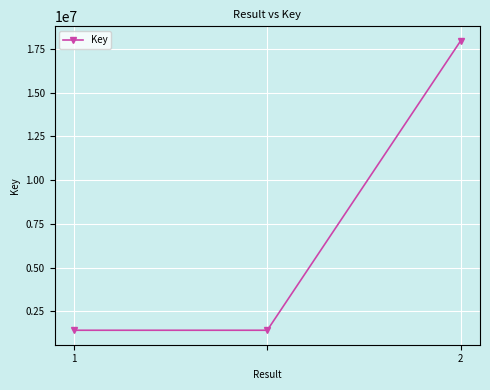

How many values exceed 1427445?

1